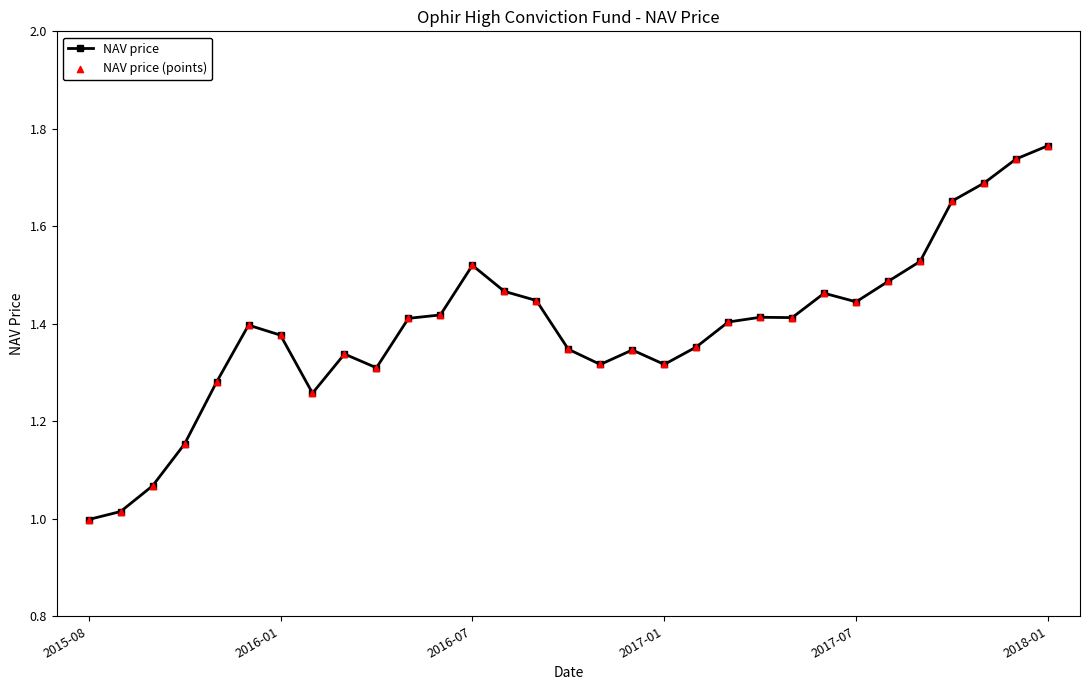

What is the difference between the maximum and minimum values?

0.8